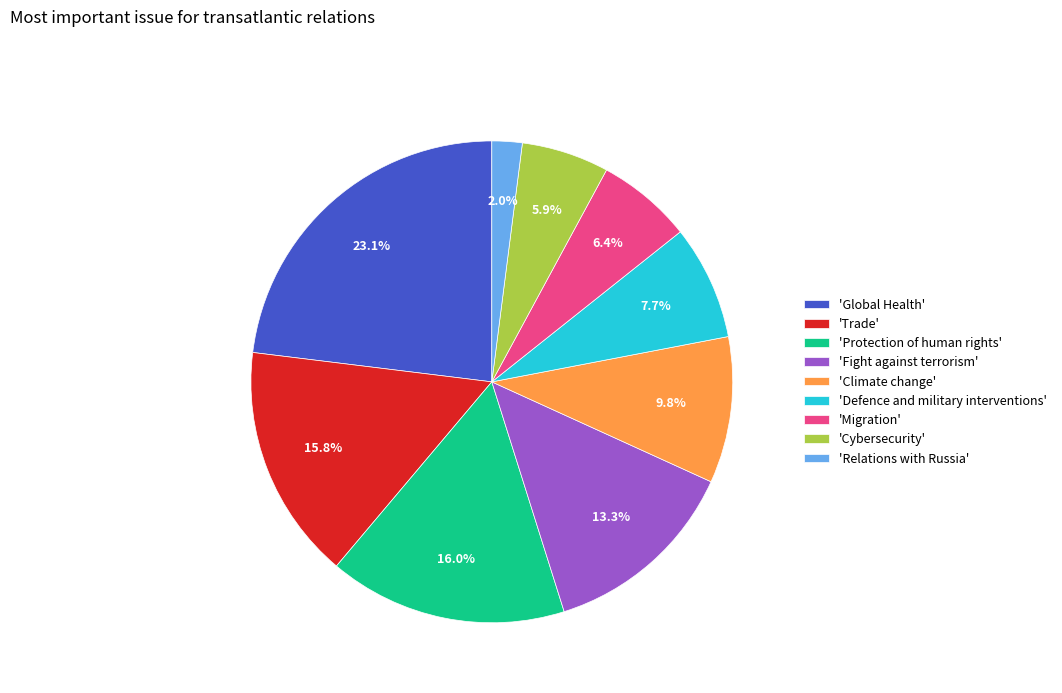

Approximately how many times larger is the value at 'Defence and military interventions' compared to 'Protection of human rights'?

0.5